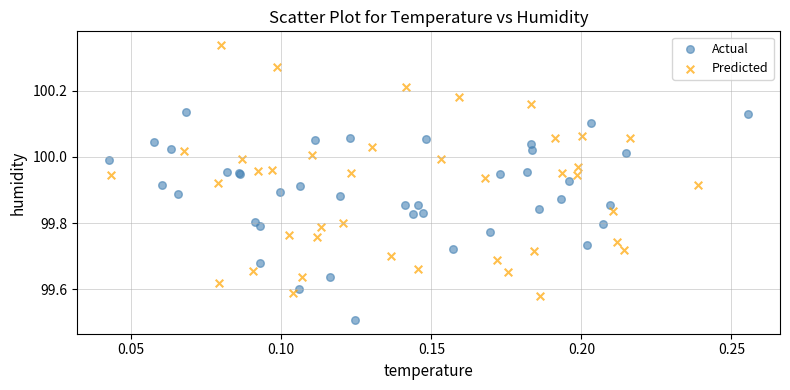

Which series contains the lowest Y value?

Actual